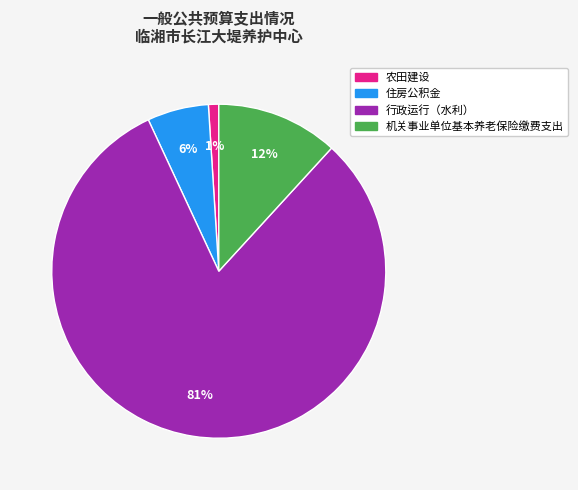

True or false: 机关事业单位基本养老保险缴费支出 accounts for 1% of the total.

False